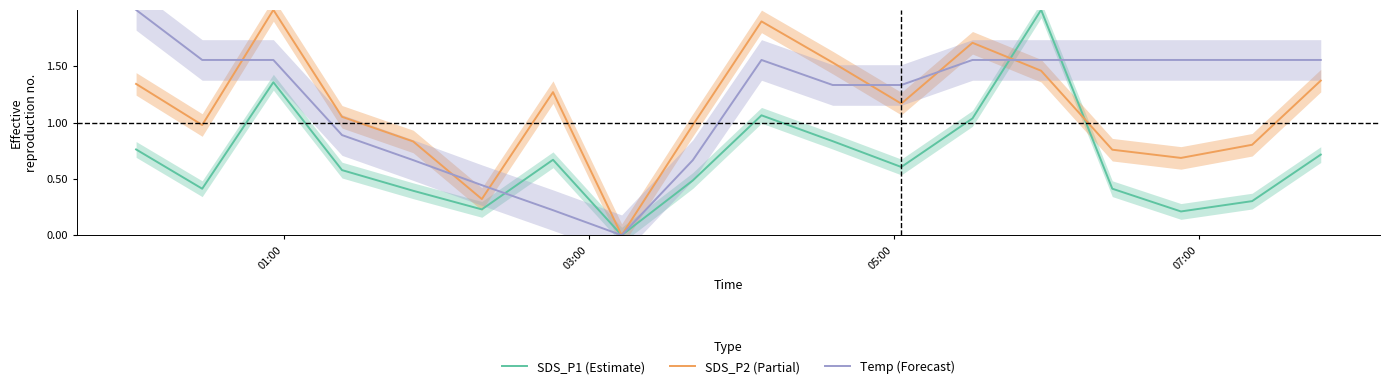

How many lines are shown in the chart?

3